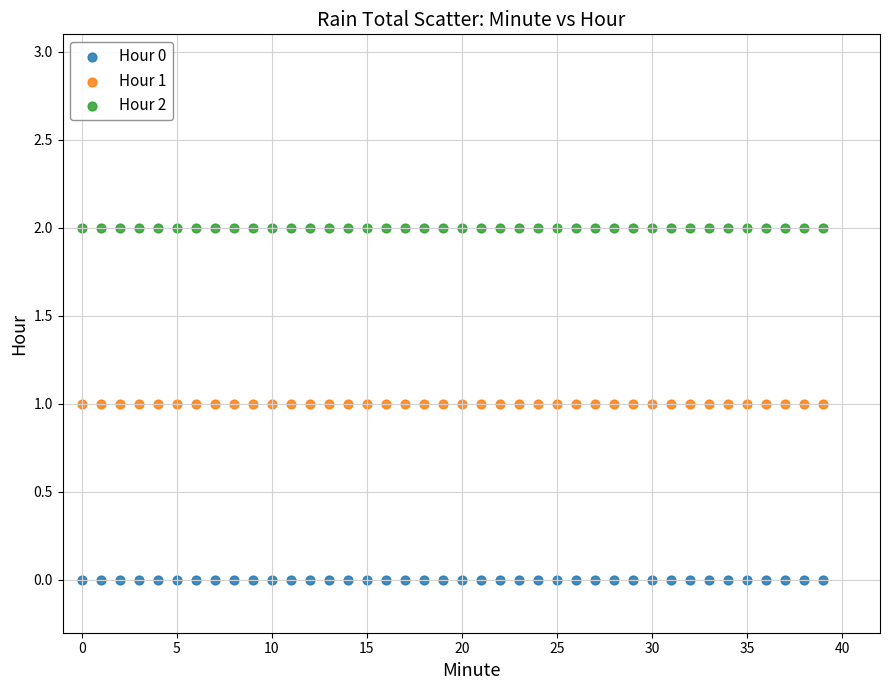

What are all the series names shown in the legend?

Hour 0, Hour 1, Hour 2